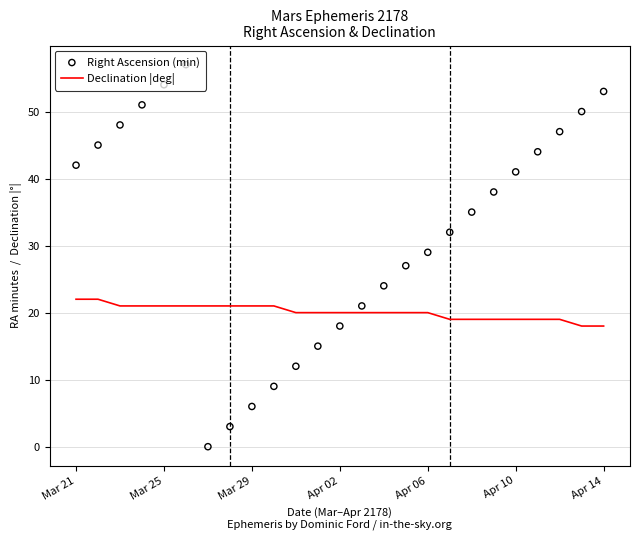

Which series reaches the maximum Y coordinate?

Right Ascension (min)